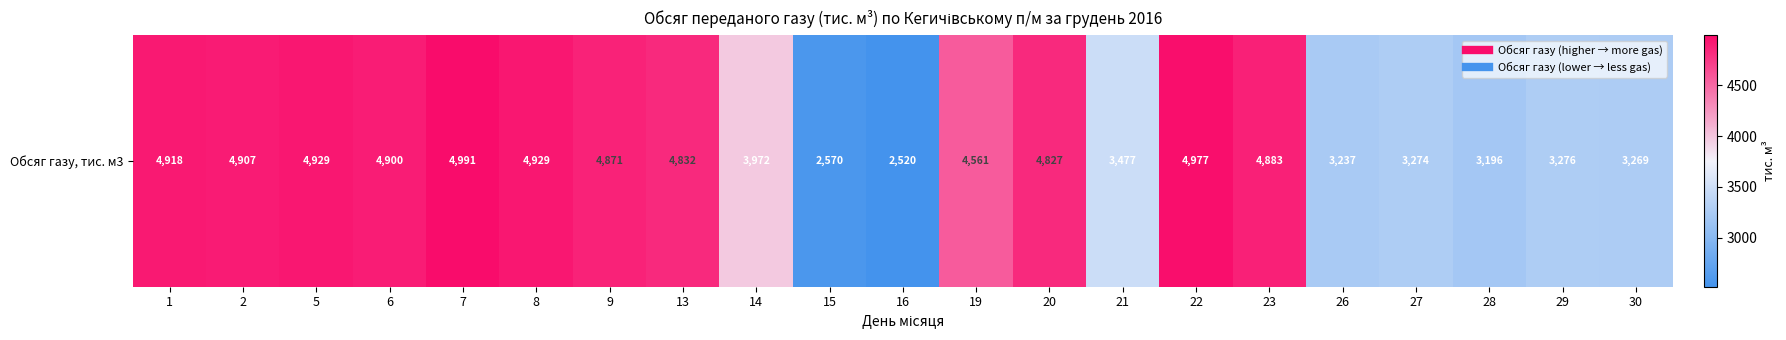

Count the number of data series in this chart.

1